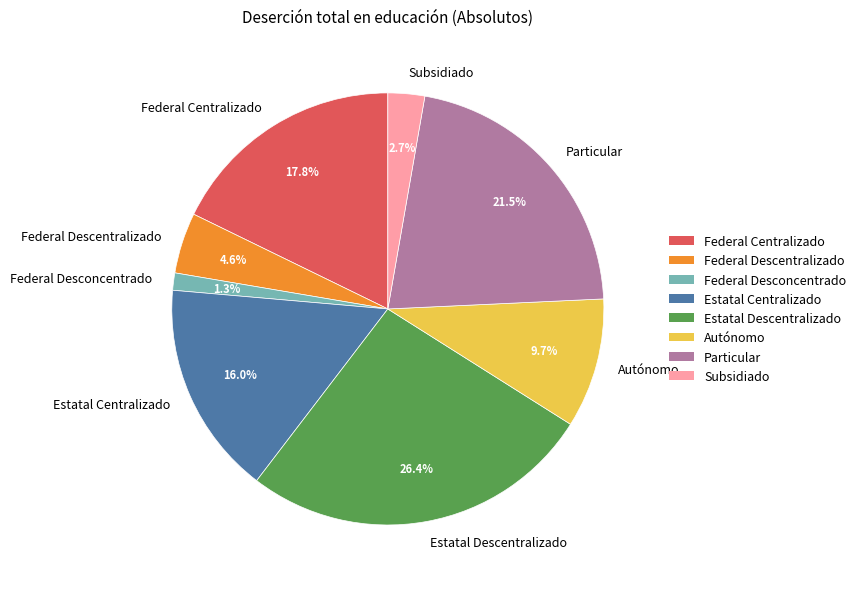

Count the number of slices in the pie.

8